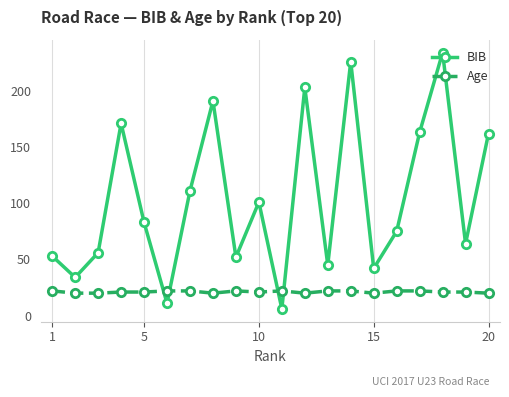

What is the lowest value of the Age series?

20